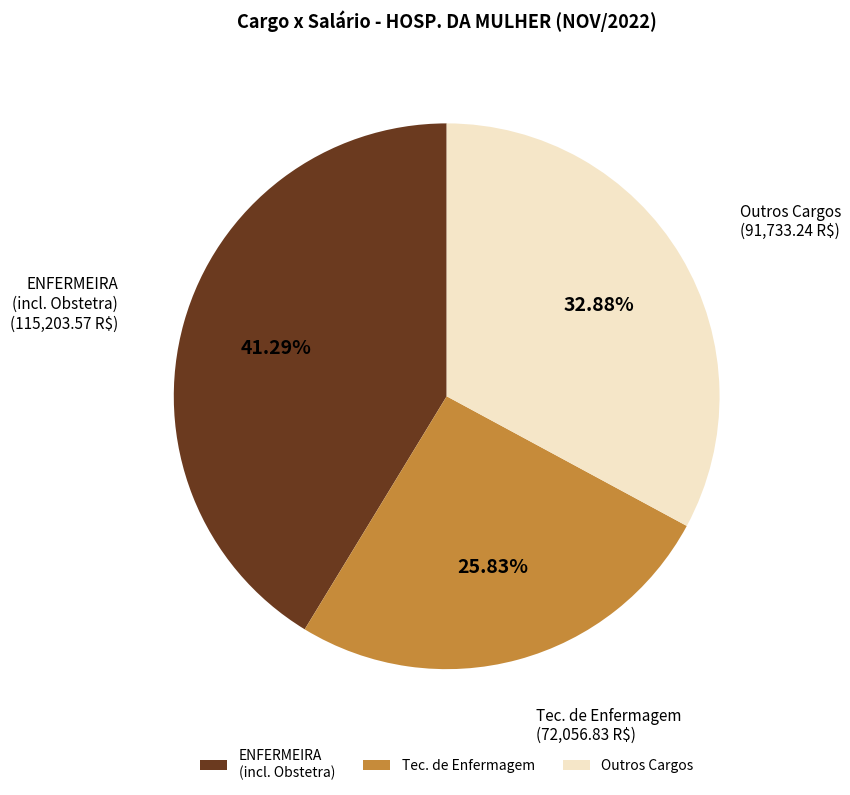

Is there any slice that represents more than half of the pie?

No